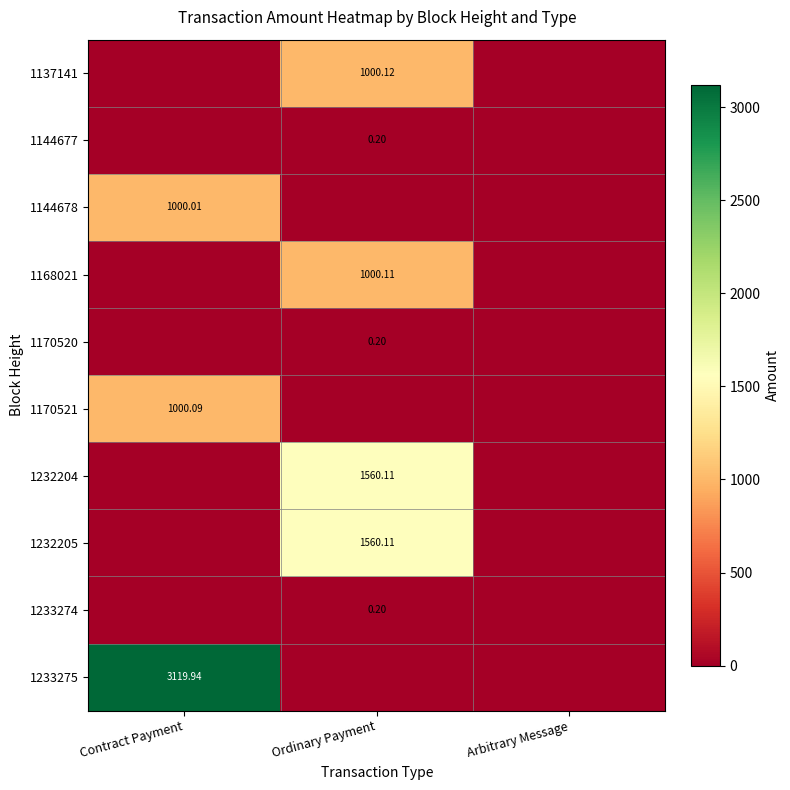

Is the value of 1232205 at Ordinary Payment greater than the value of 1144677 at Ordinary Payment?

Yes